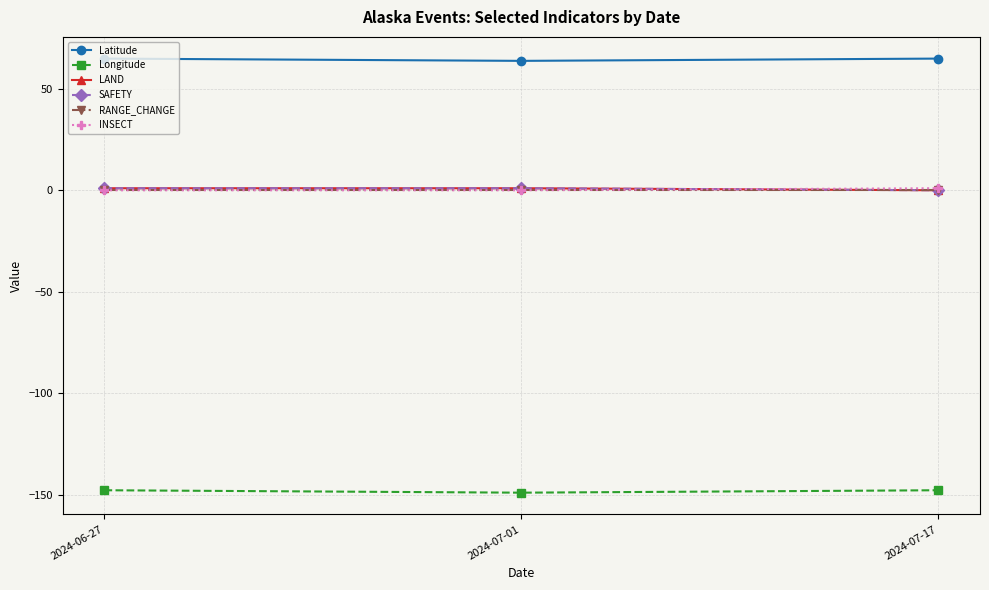

What is the label of the 1st point from the left?

2024-06-27